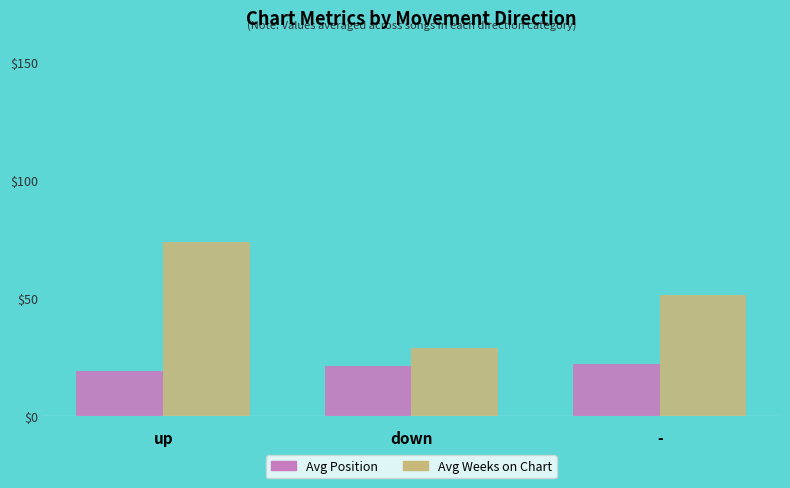

At how many categories does at least one series exceed 30?

2